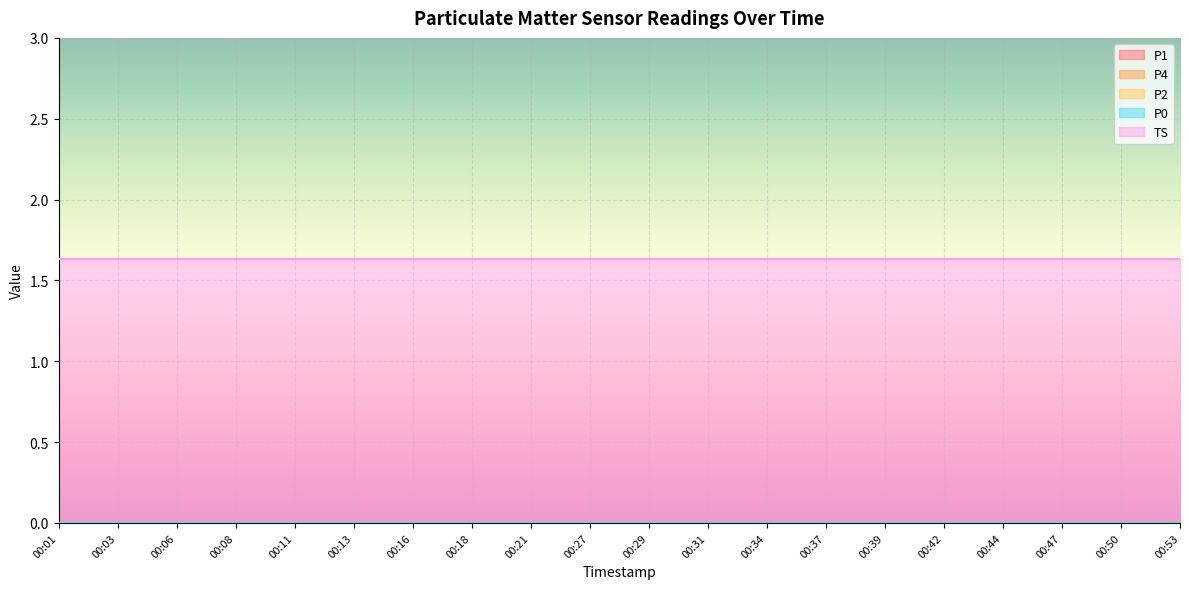

List the labels in order of TS value, largest first.

00:01, 00:03, 00:06, 00:08, 00:11, 00:13, 00:16, 00:18, 00:21, 00:27, 00:29, 00:31, 00:34, 00:37, 00:39, 00:42, 00:44, 00:47, 00:50, 00:53